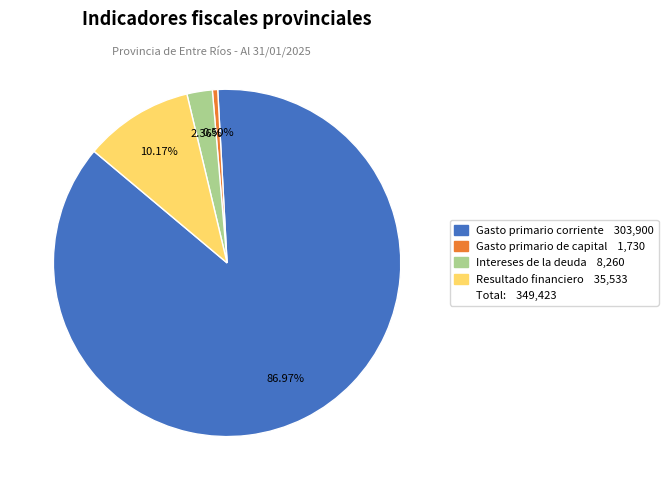

Is there any slice that represents more than half of the pie?

Yes